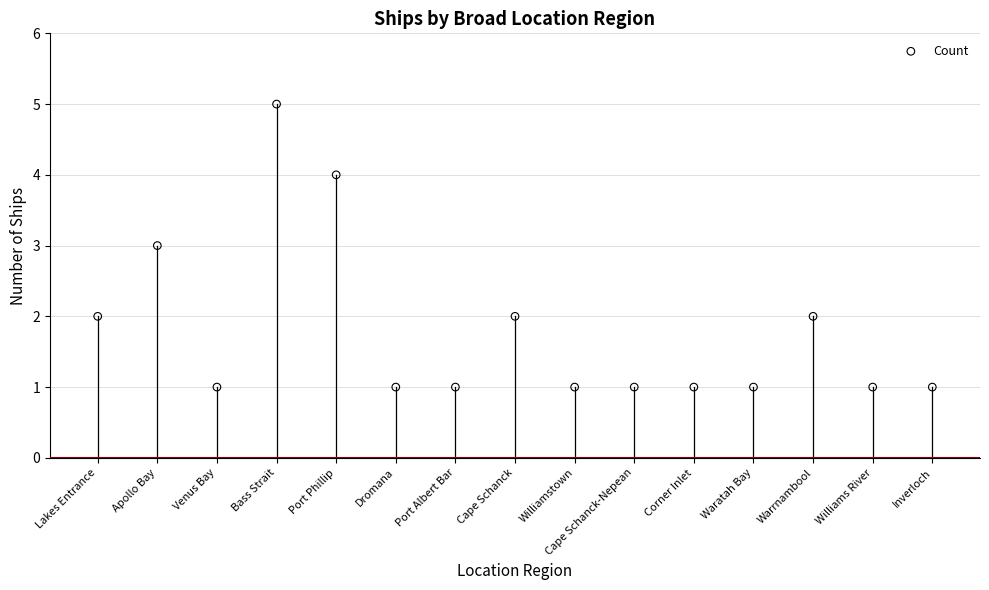

What is the range of Y values (max minus min)?

4